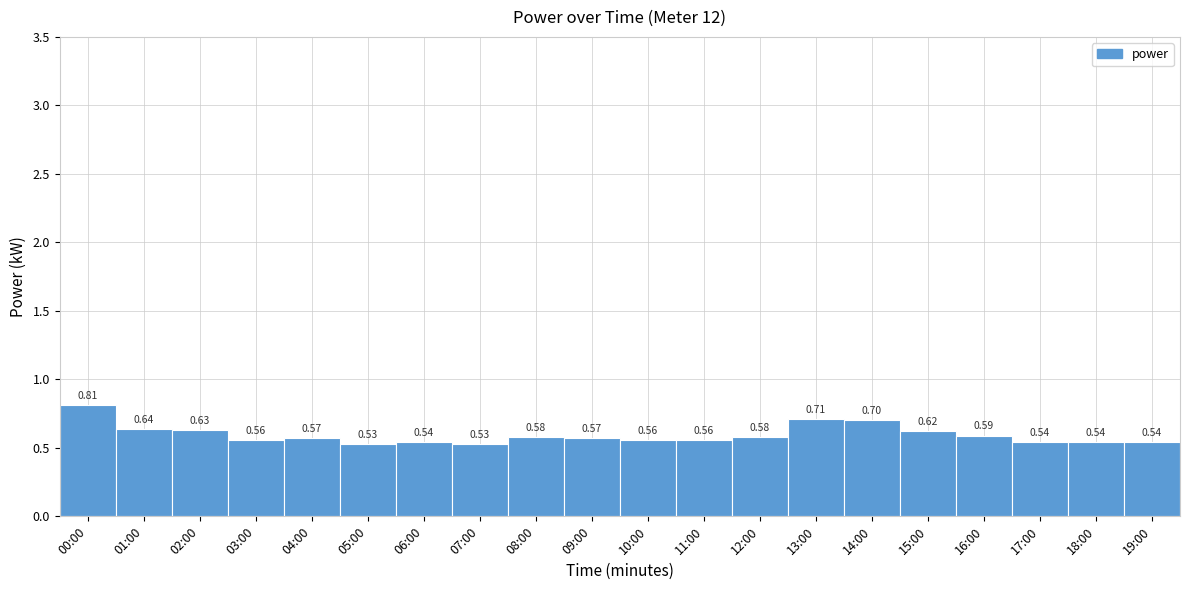

True or false: the data shows 0.8 at 03:00.

False